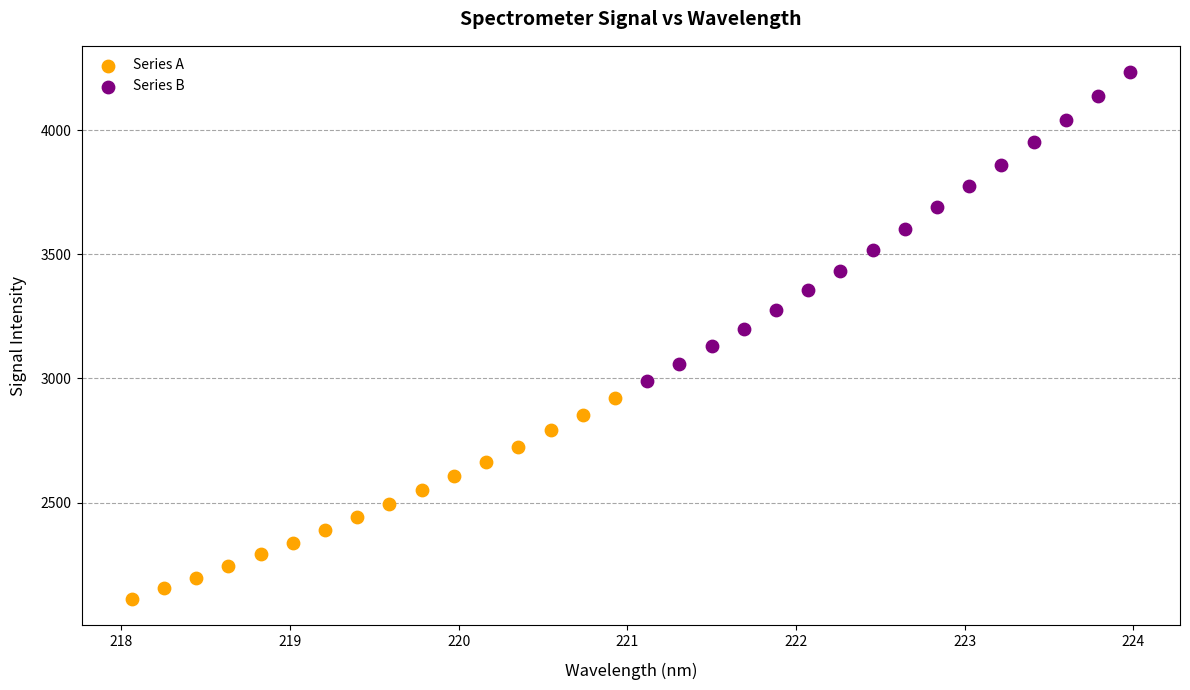

Which series reaches the minimum Y coordinate?

Series A